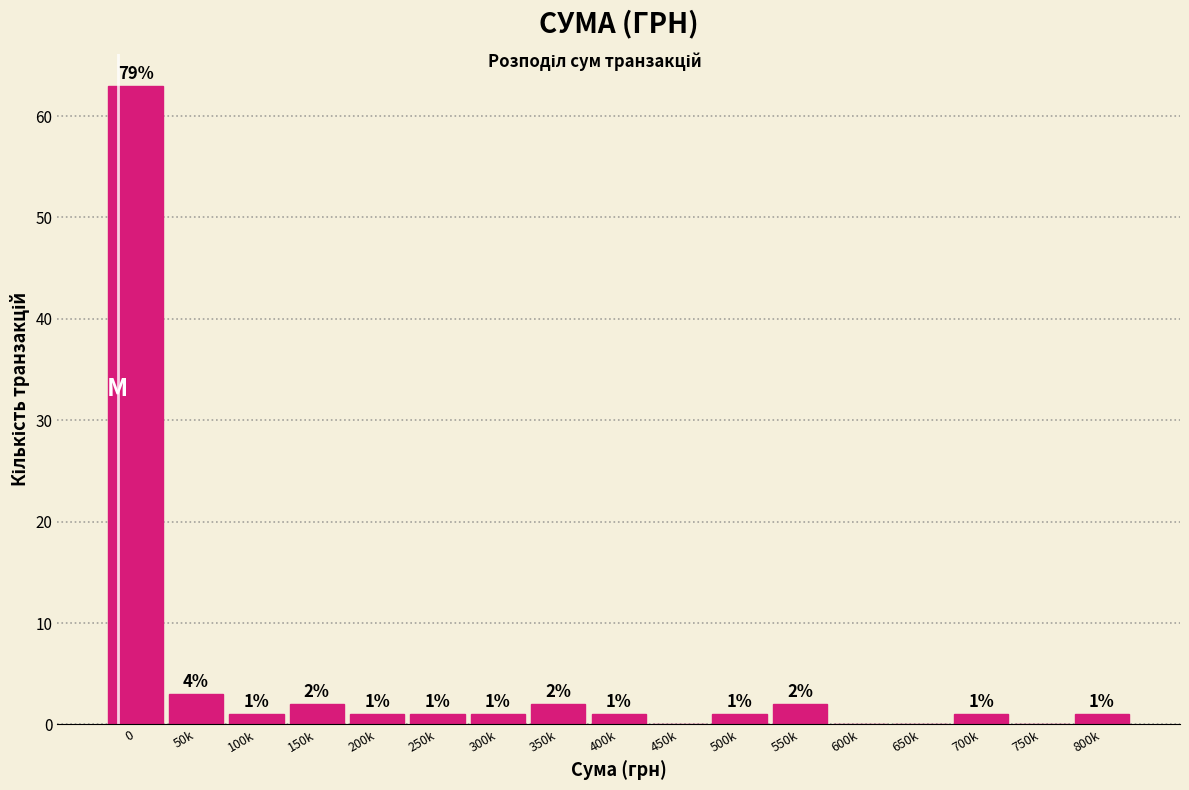

Reading left to right, what are all the values shown in this chart?

0=63	50k=3	100k=1	150k=2	200k=1	250k=1	300k=1	350k=2	400k=1	450k=0	500k=1	550k=2	600k=0	650k=0	700k=1	750k=0	800k=1